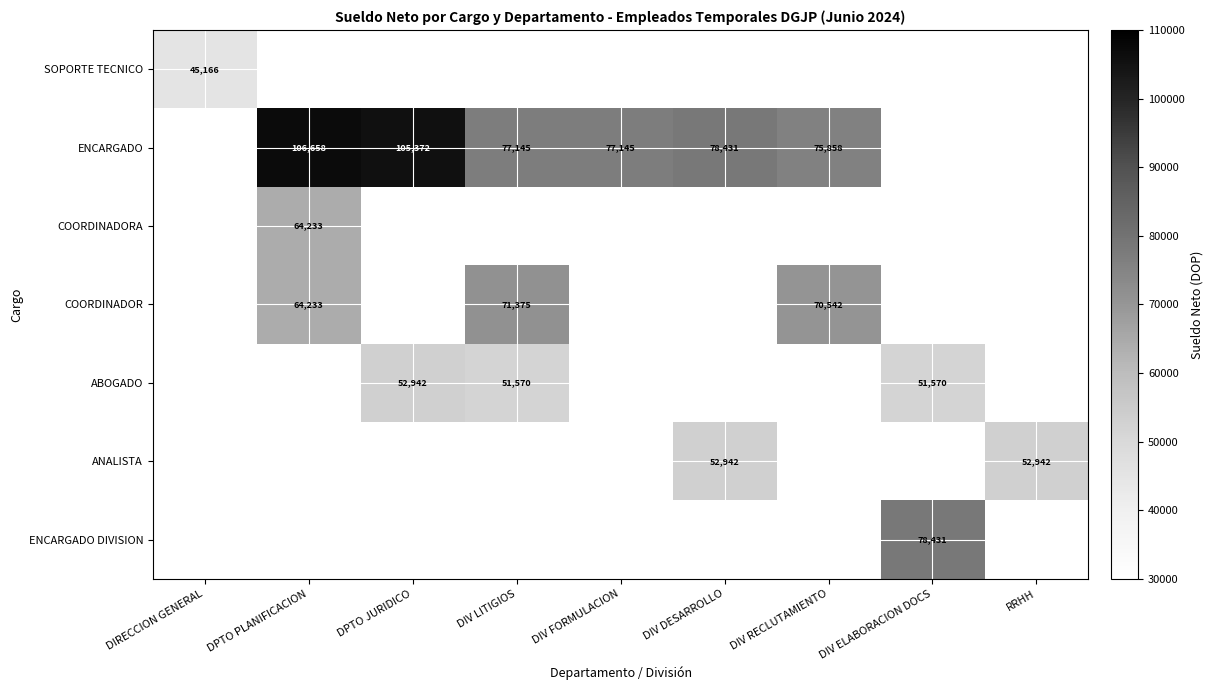

At how many categories does at least one series exceed 84541?

2